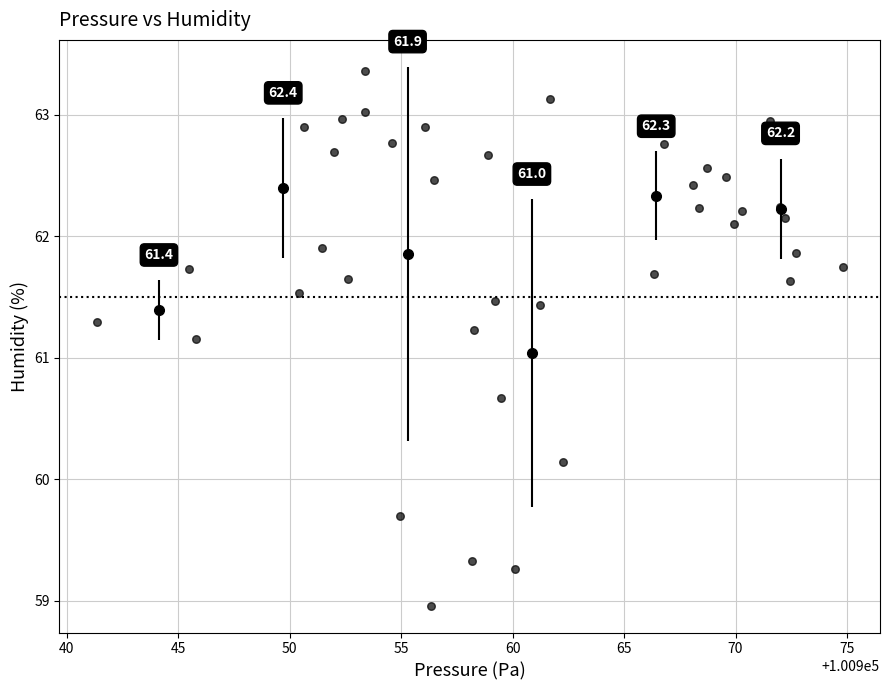

What is the range of X values (max minus min)?

33.5